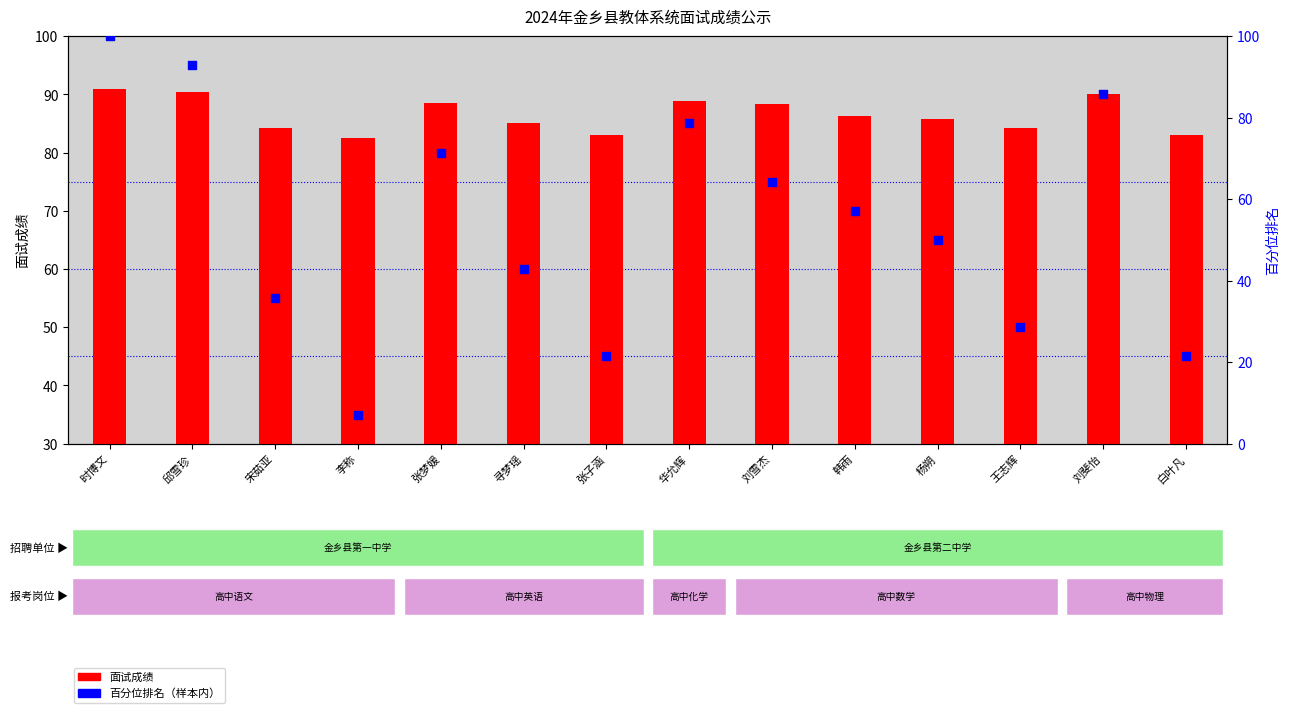

Which series reaches the maximum Y coordinate?

百分位排名（样本内）